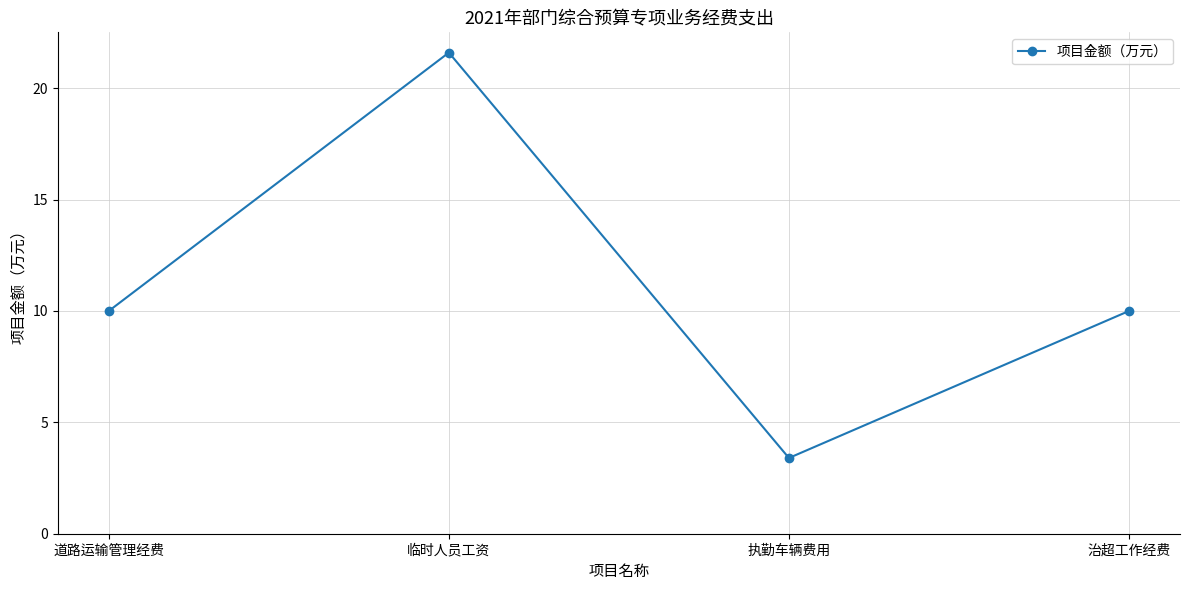

Does the chart display data point markers on the line(s)?

Yes